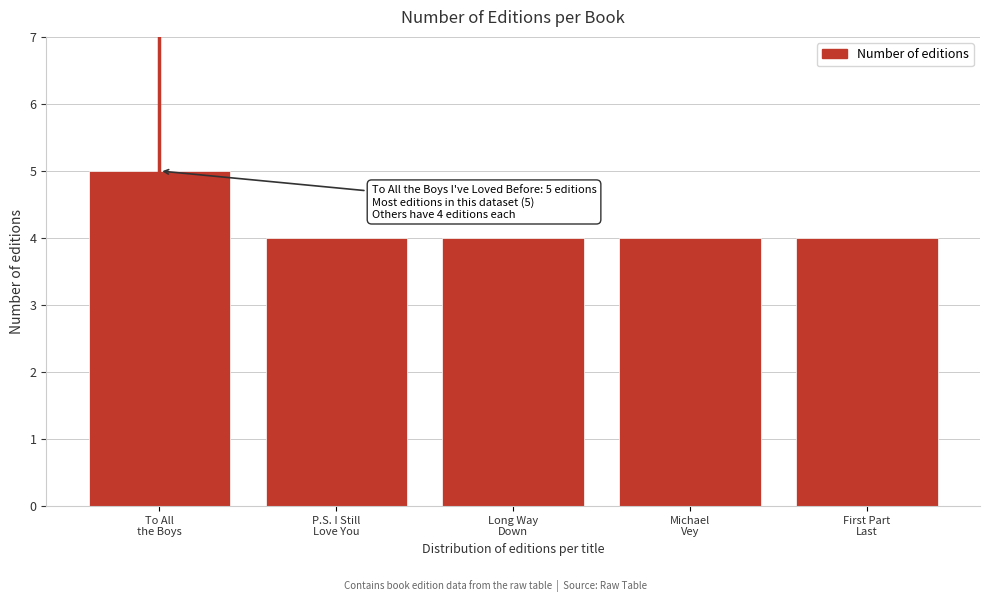

Reading left to right, transcribe all the data shown in this chart.

5	4	4	4	4